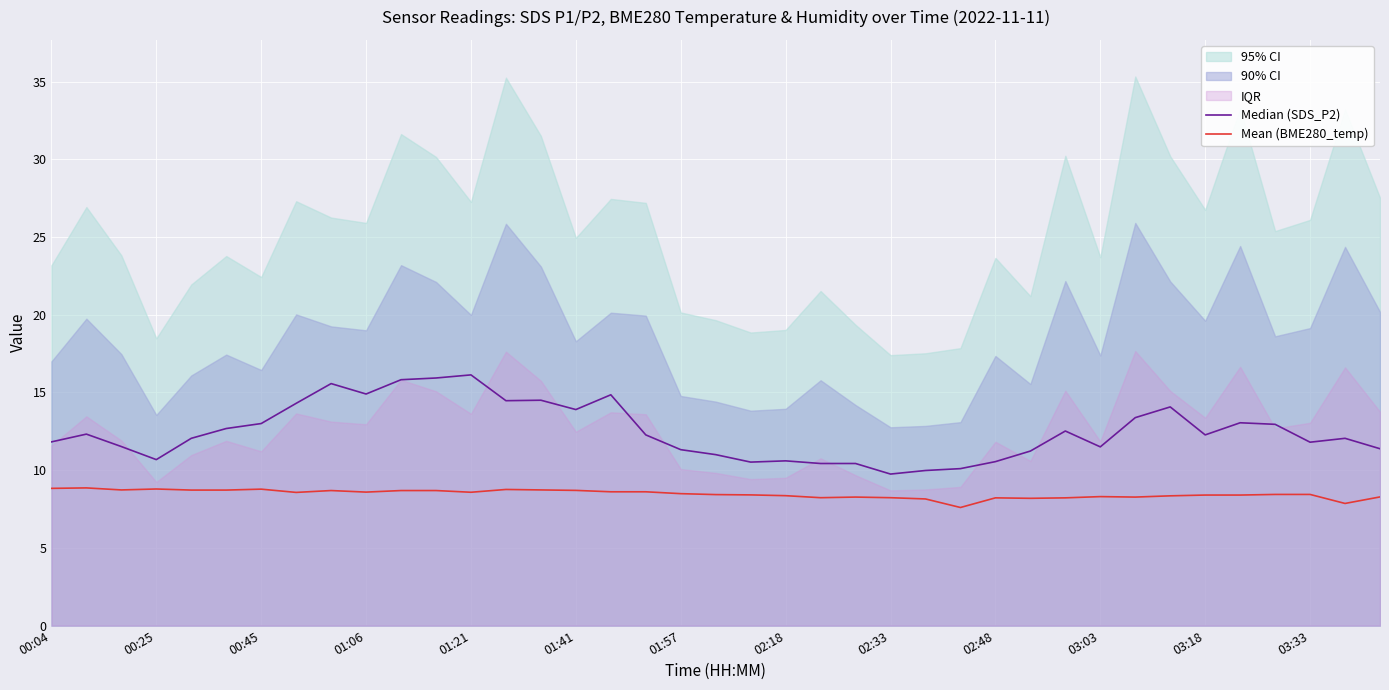

Which series has the widest spread of values?

Median (SDS_P2)